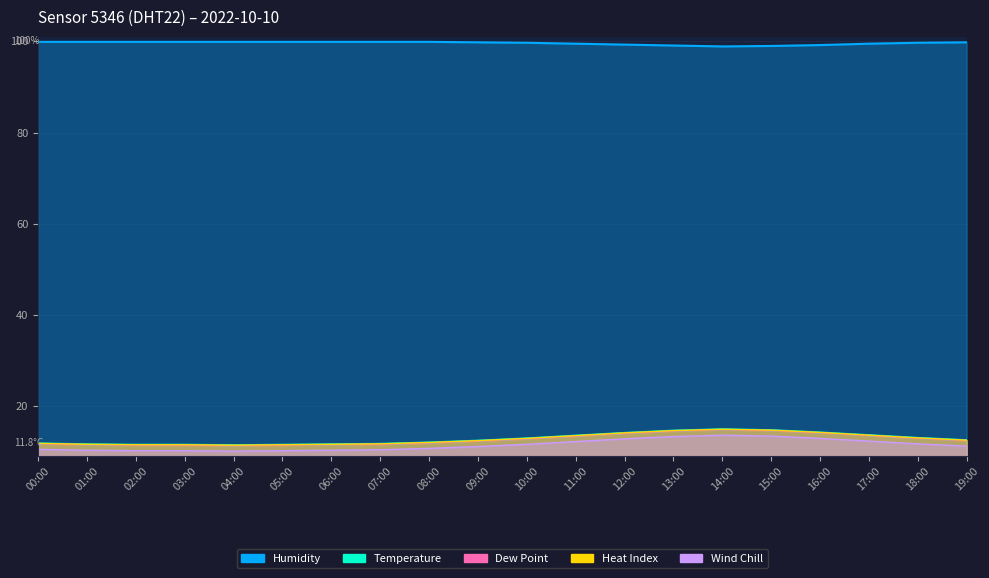

Is the value of Heat Index at 13:00 greater than the value of Dew Point at 18:00?

Yes